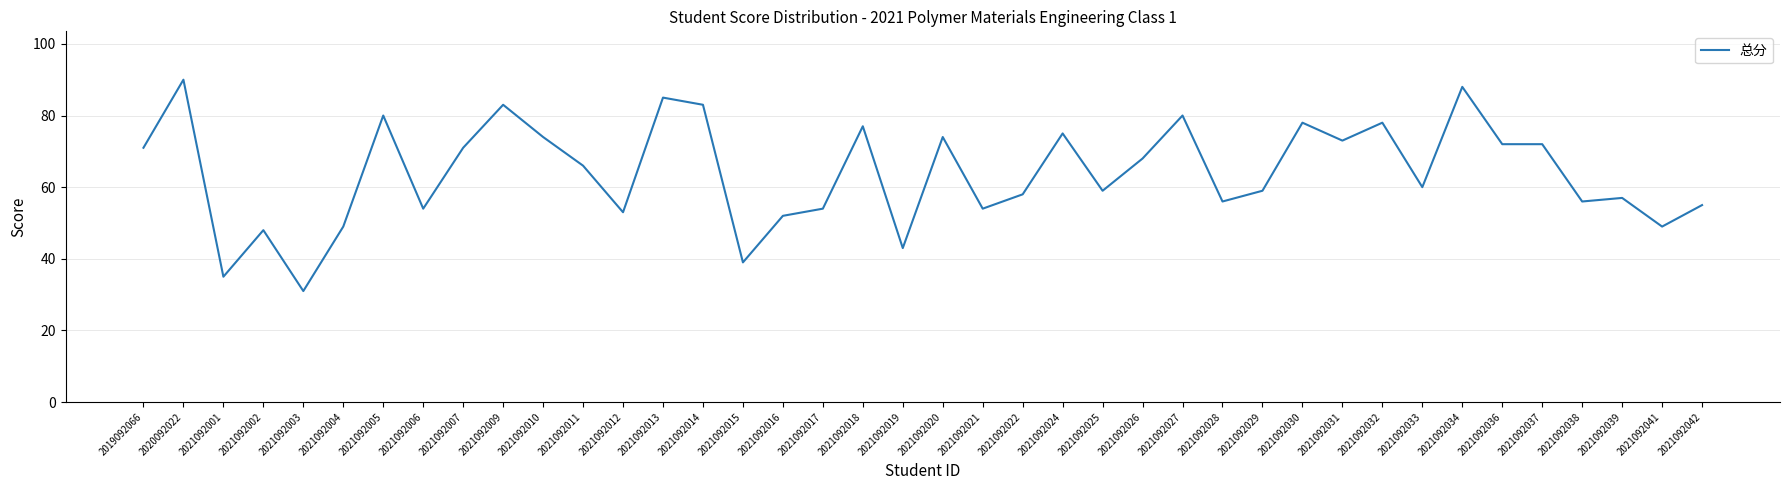

What is the ratio of the value at 2021092001 to the value at 2021092015?

0.9